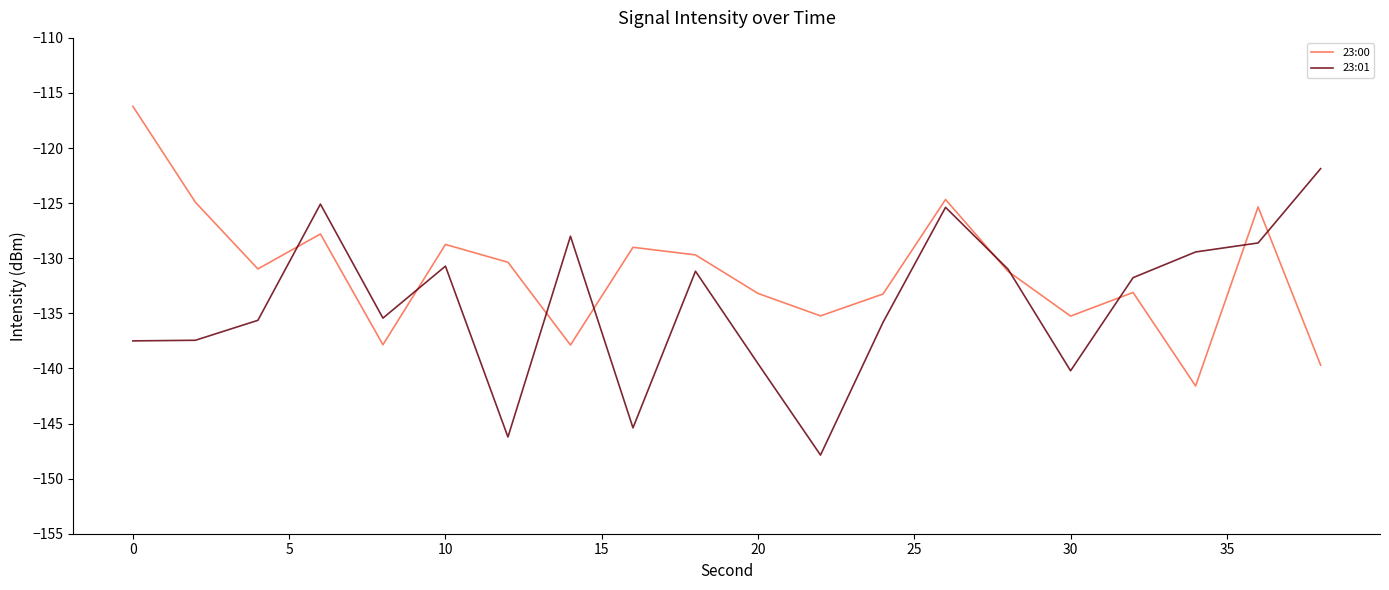

Rank the series by their maximum value, from lowest to highest.

23:01, 23:00